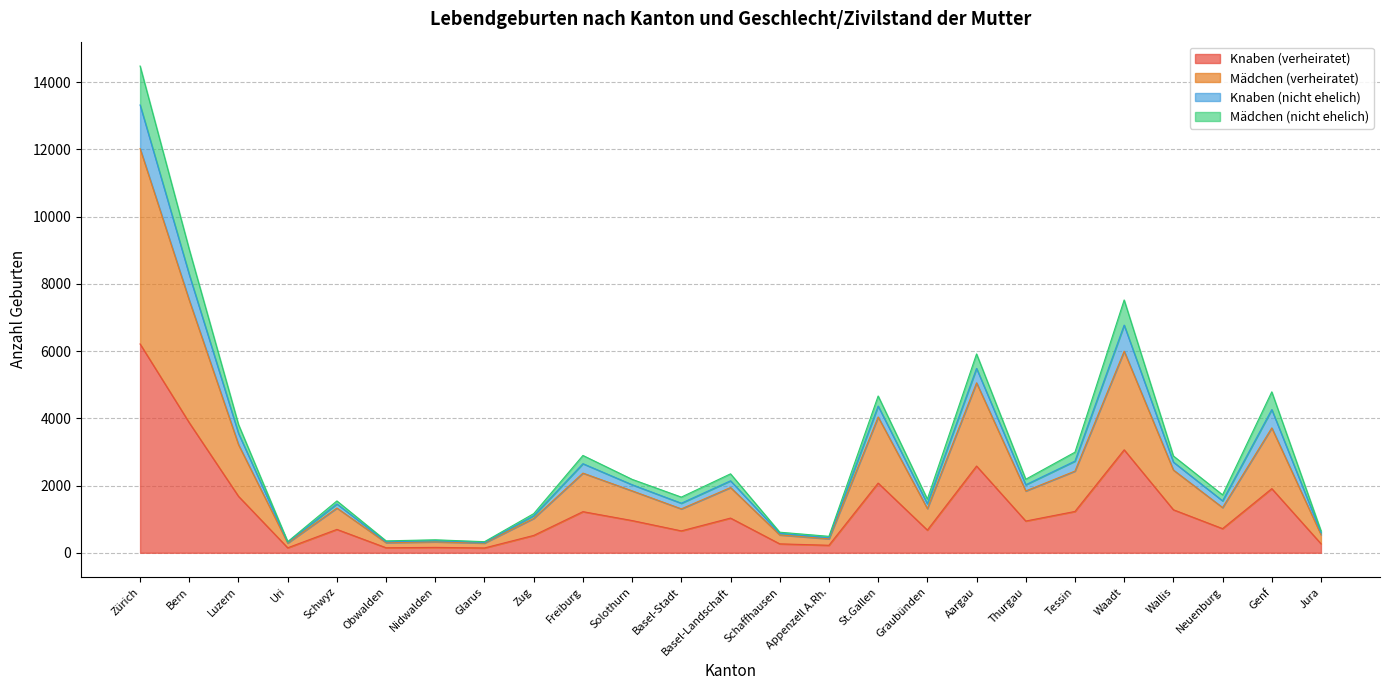

True or false: Mädchen (verheiratet) and Mädchen (nicht ehelich) cross at least once.

False